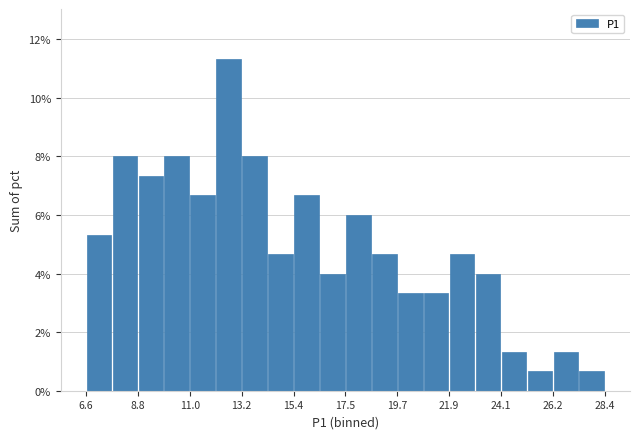

Read against the x-axis, roughly where is the centre of the tallest bar?

12.5